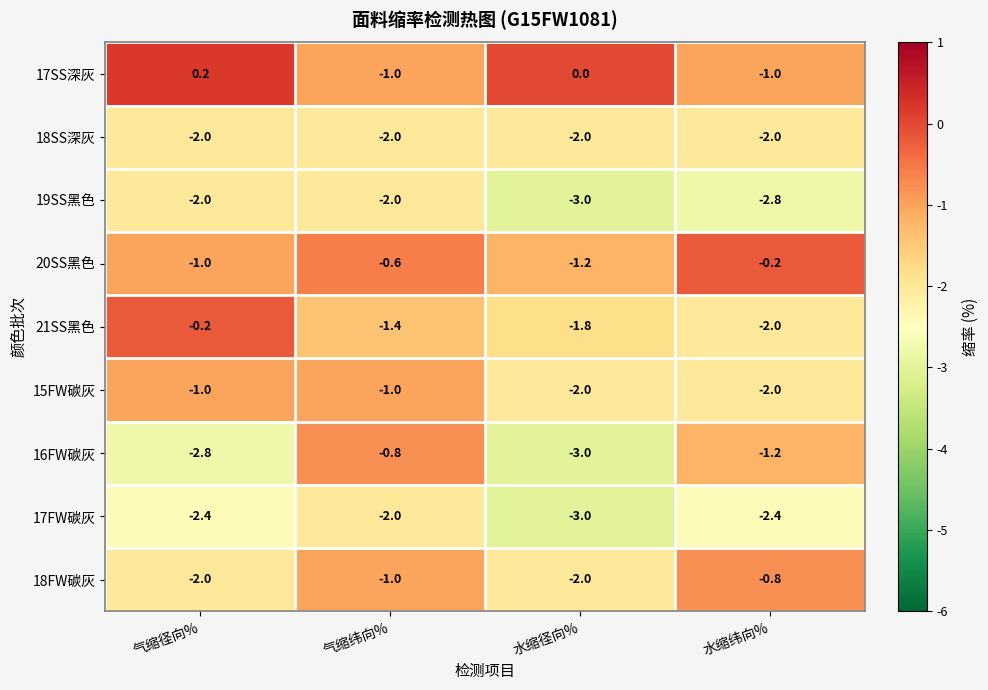

At which category does the chart reach its peak across all series?

气缩径向%